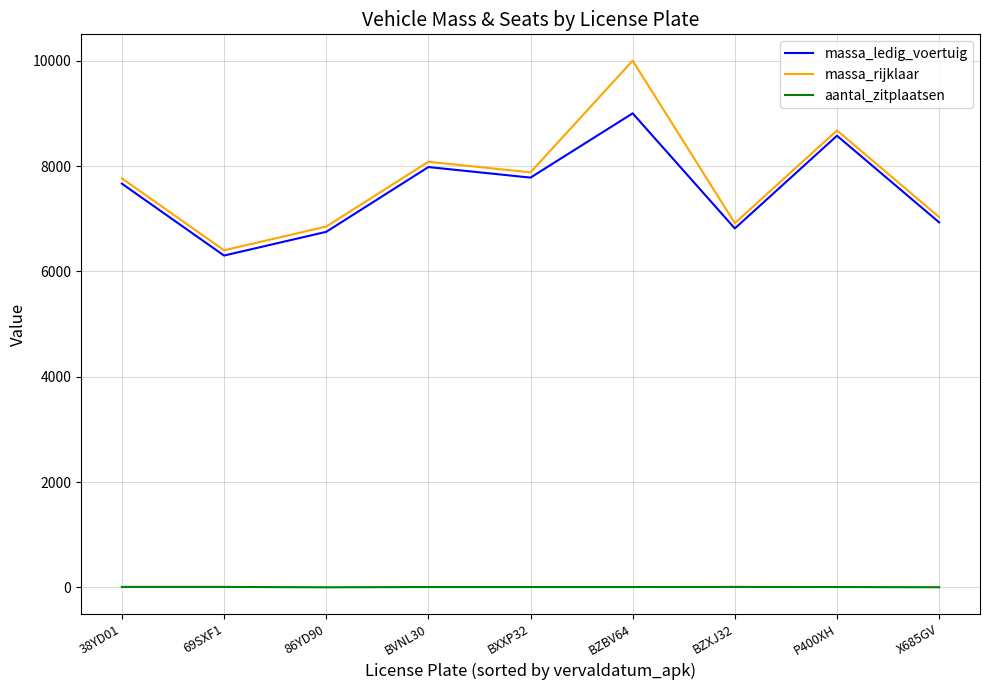

At which category is the sum across all series the highest?

BZBV64